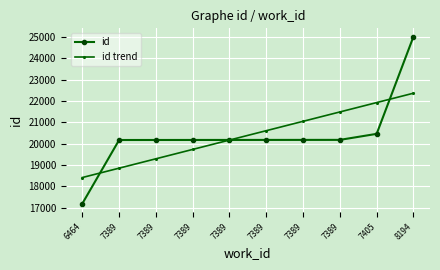

List the series in order of their peak value, highest first.

id, id trend